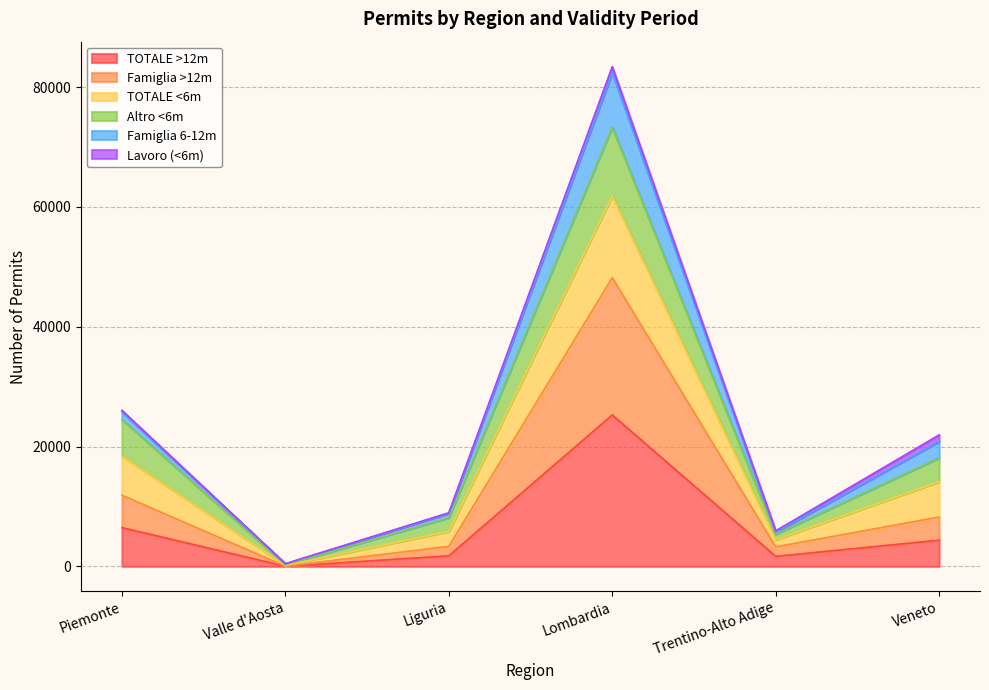

What value does the TOTALE >12m series have at Lombardia, to the nearest 100?

25300